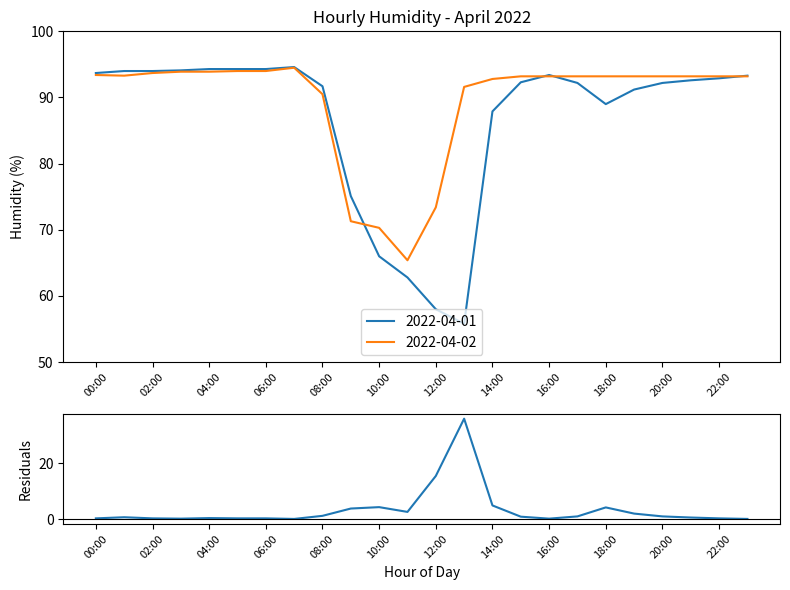

The 2022-04-02 series shows 141.9 at 18:00. True or false?

False